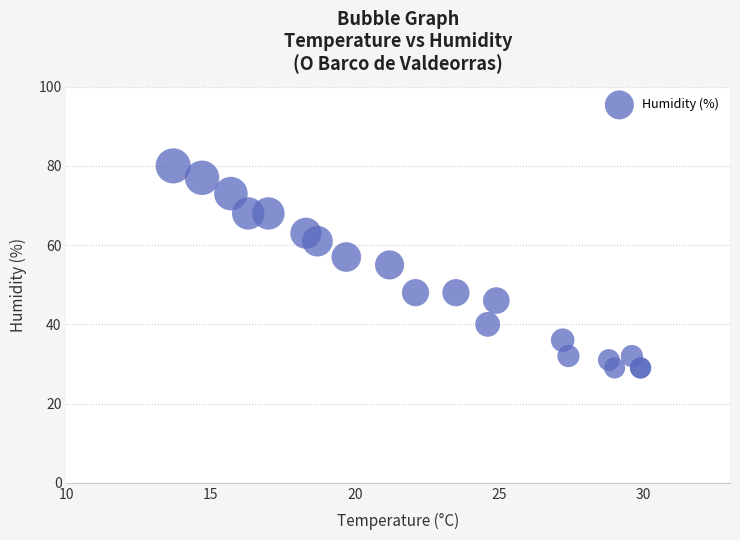

What Y value in the scatter plot is closest to 54?

55